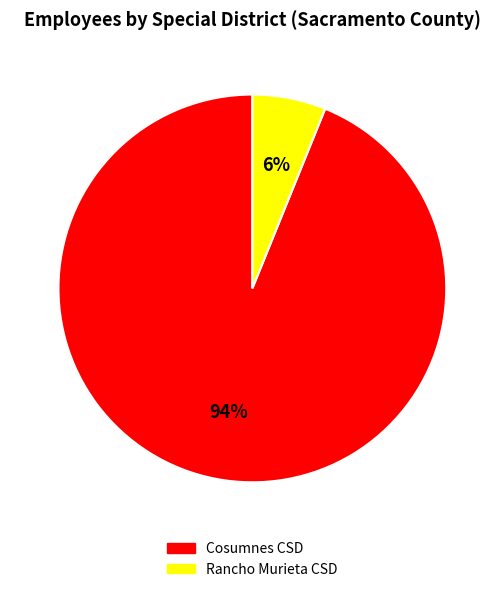

Does any single category account for the majority?

Yes